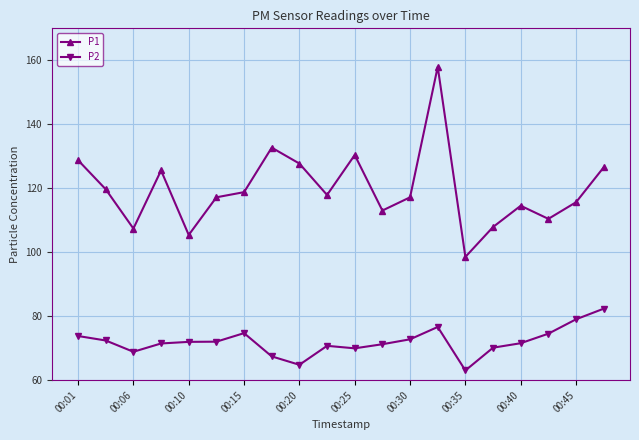

True or false: P1 has more than 2 points higher than both neighbors.

True